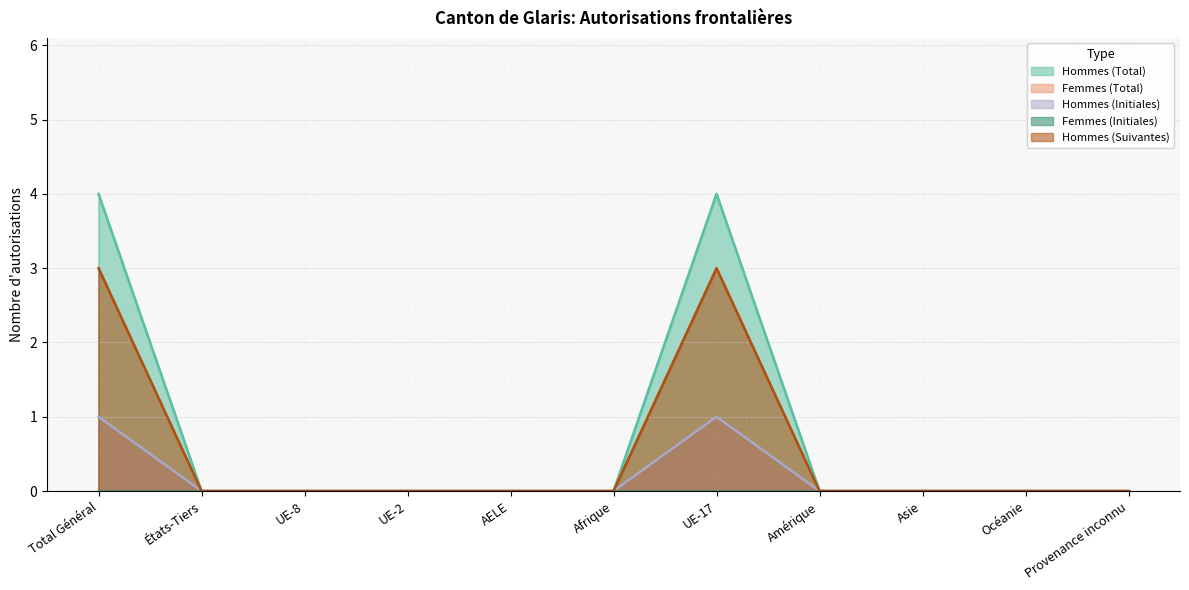

True or false: Hommes (Initiales) and Hommes (Suivantes) cross at least once.

False